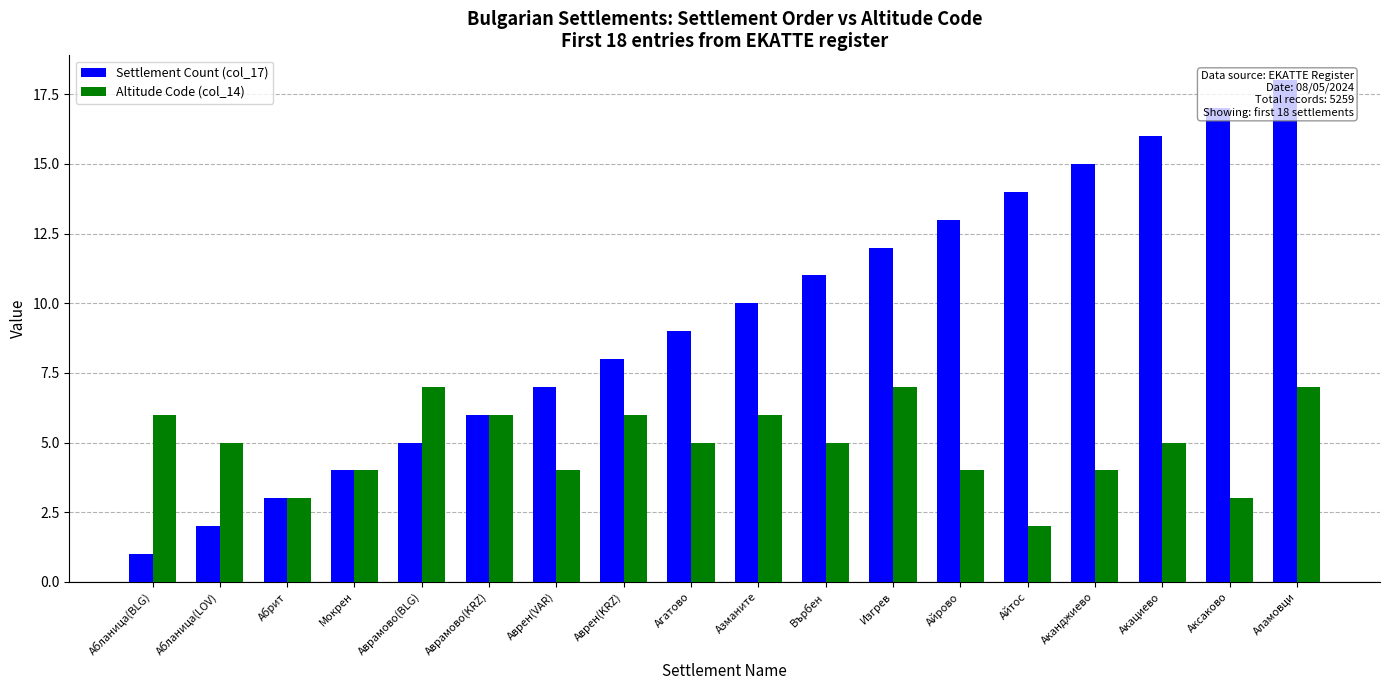

Reading right to left, what are all the values shown in this chart?

Settlement Count (col_17): 18	17	16	15	14	13	12	11	10	9	8	7	6	5	4	3	2	1
Altitude Code (col_14): 7	3	5	4	2	4	7	5	6	5	6	4	6	7	4	3	5	6